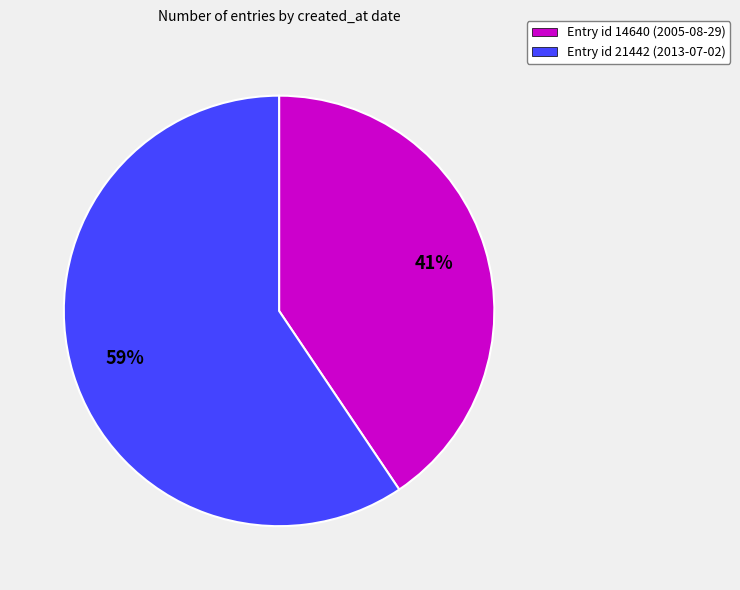

The Entry id 14640 (2005-08-29) slice represents 48% of the pie. True or false?

False